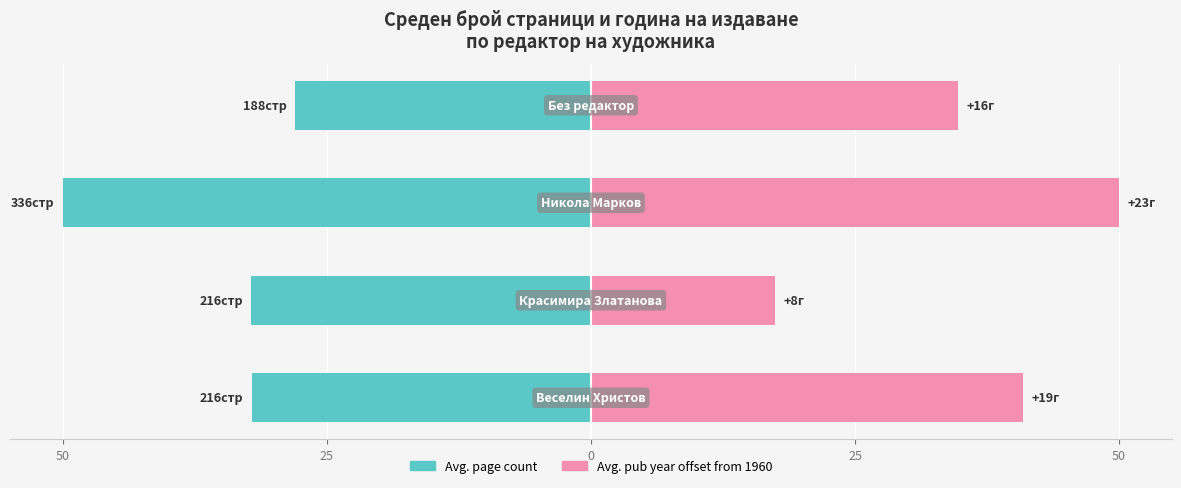

What is the average value of the Средни страници series?

-35.6